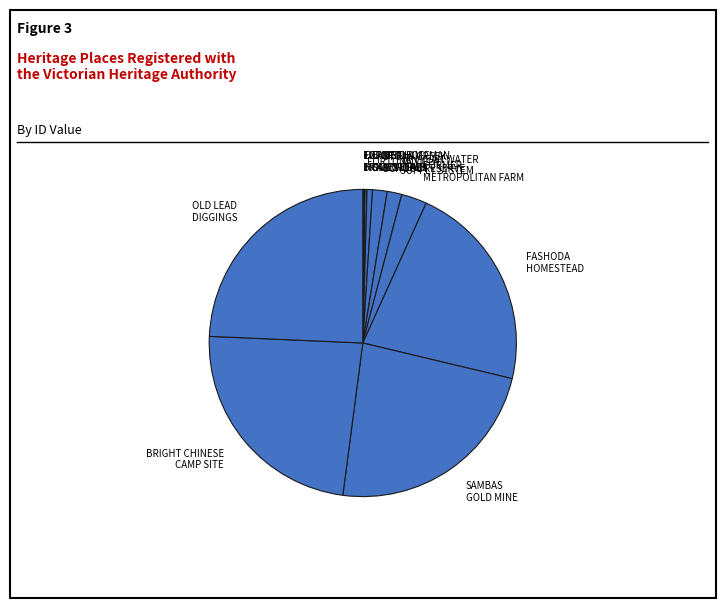

Rank the categories by value from lowest to highest.

FORMER HOFFMAN BRICKWORKS, EXFORD HOMESTEAD, DEANSIDE HOMESTEAD COMPLEX, FORTUNA VILLA, CHEETHAM SALTWORKS, STONY CREEK SCHOOL RESERVE, YAN YEAN WATER SUPPLY SYSTEM, FORMER METROPOLITAN FARM, FASHODA HOMESTEAD, SAMBAS GOLD MINE, BRIGHT CHINESE CAMP SITE, OLD LEAD DIGGINGS